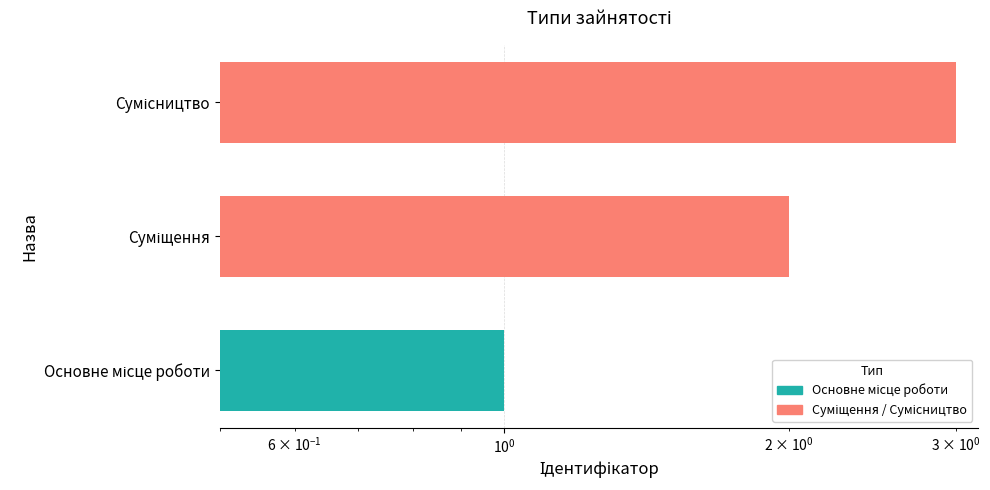

What is the maximum value shown in the chart?

3